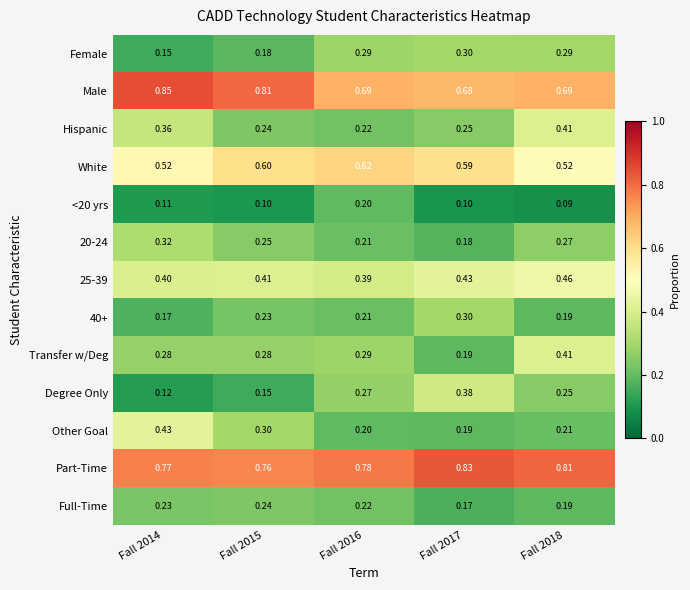

Is the value of Part-Time at Fall 2015 greater than the value of 40+ at Fall 2014?

Yes